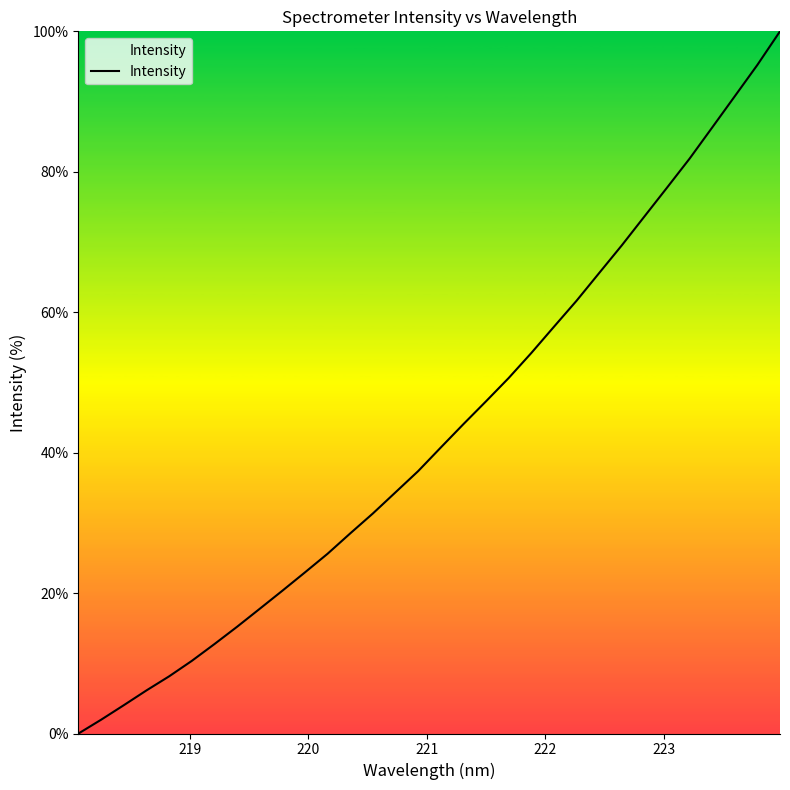

What is the maximum value shown in the chart?

100.0